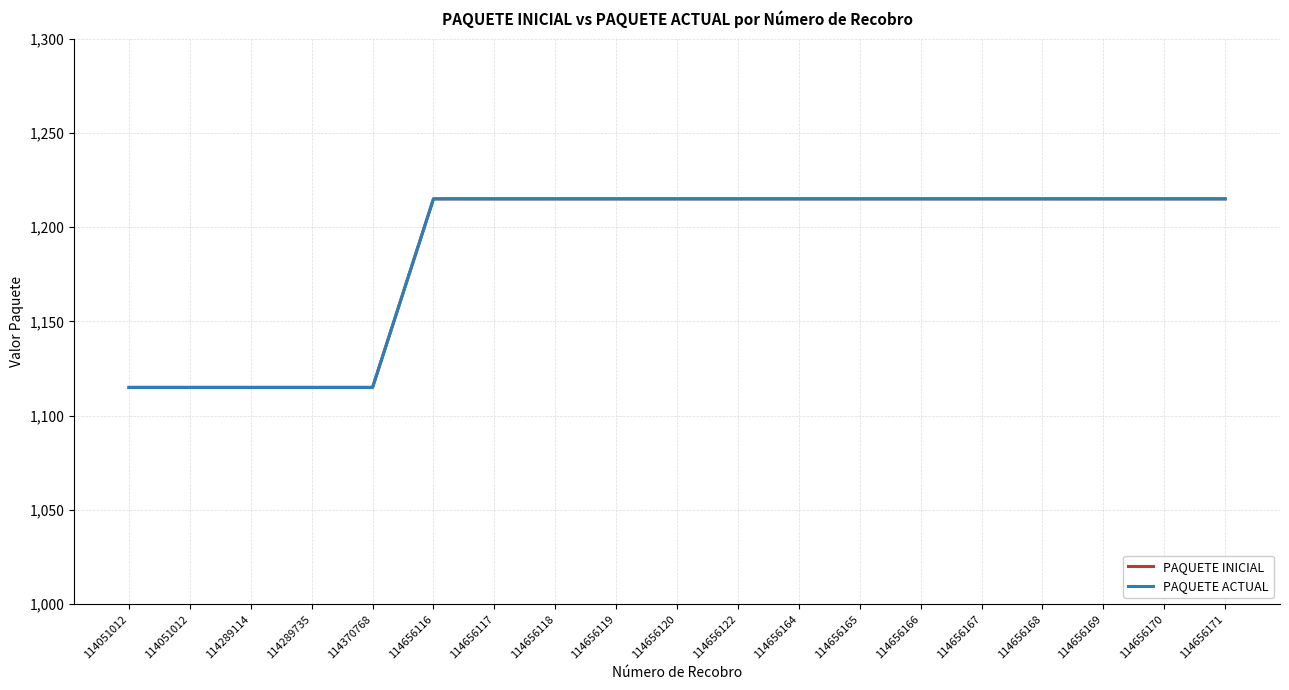

Which label corresponds to the smallest value in the chart?

114051012